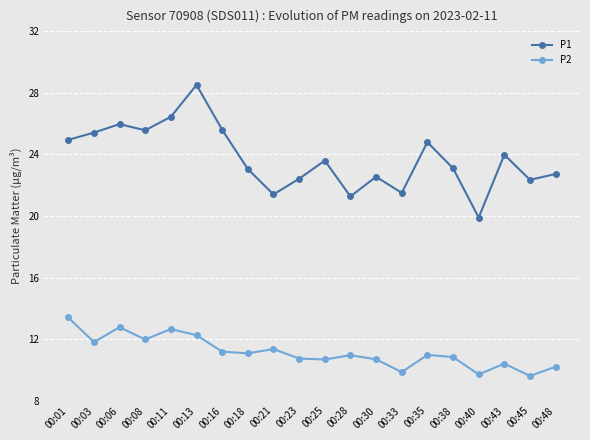

True or false: P2 has more than 1 interior local peaks.

True